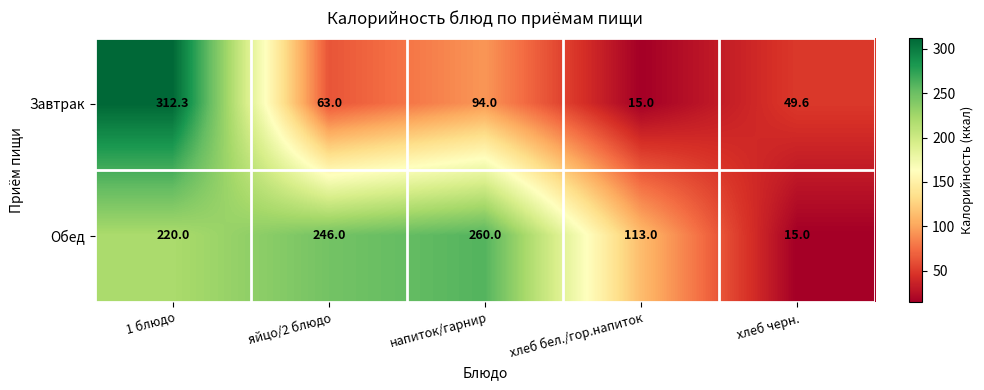

Which series has the largest range (max minus min)?

Завтрак